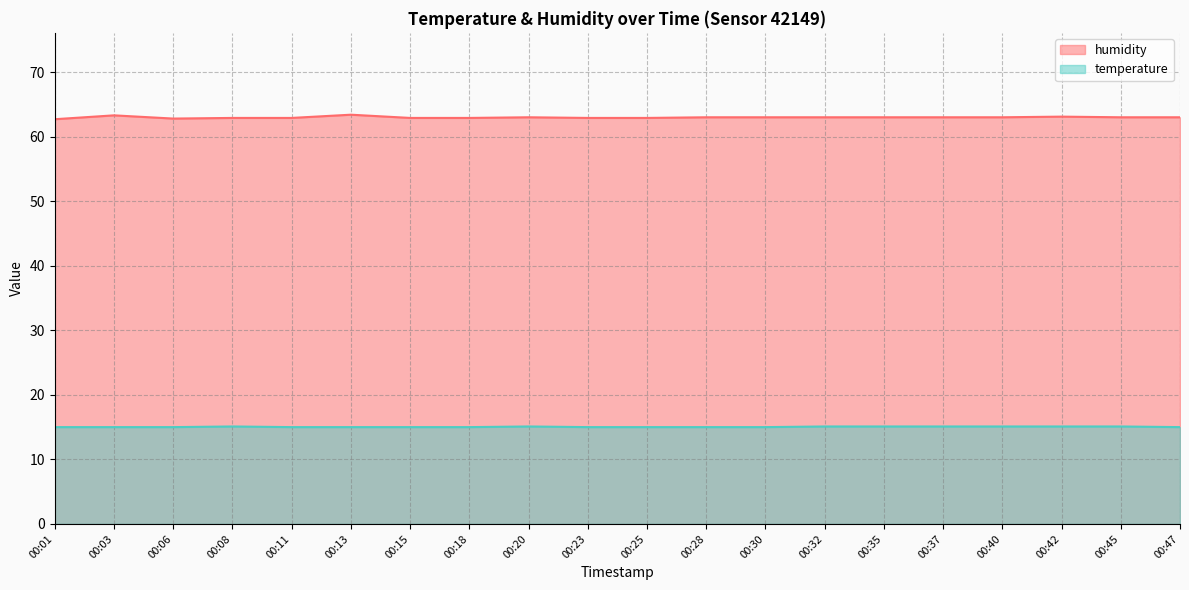

How many interior local peaks does the temperature series have?

2